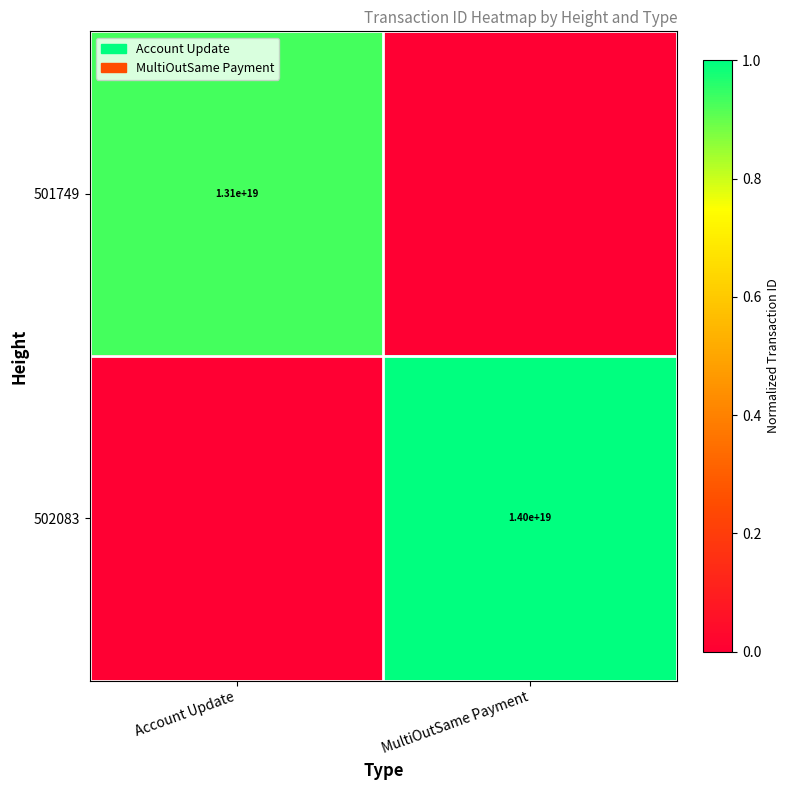

At how many categories does at least one series exceed 0?

2